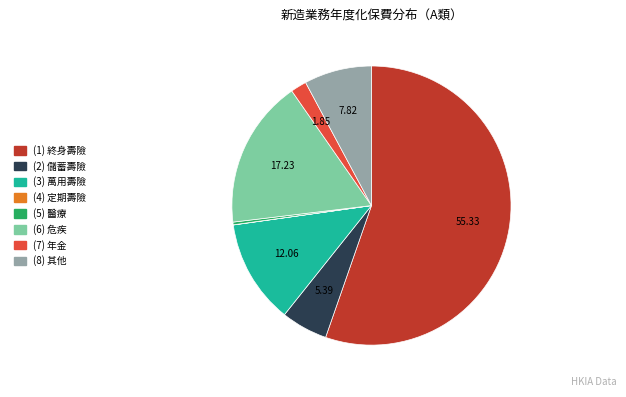

The (7) 年金 slice represents 2% of the pie. True or false?

True